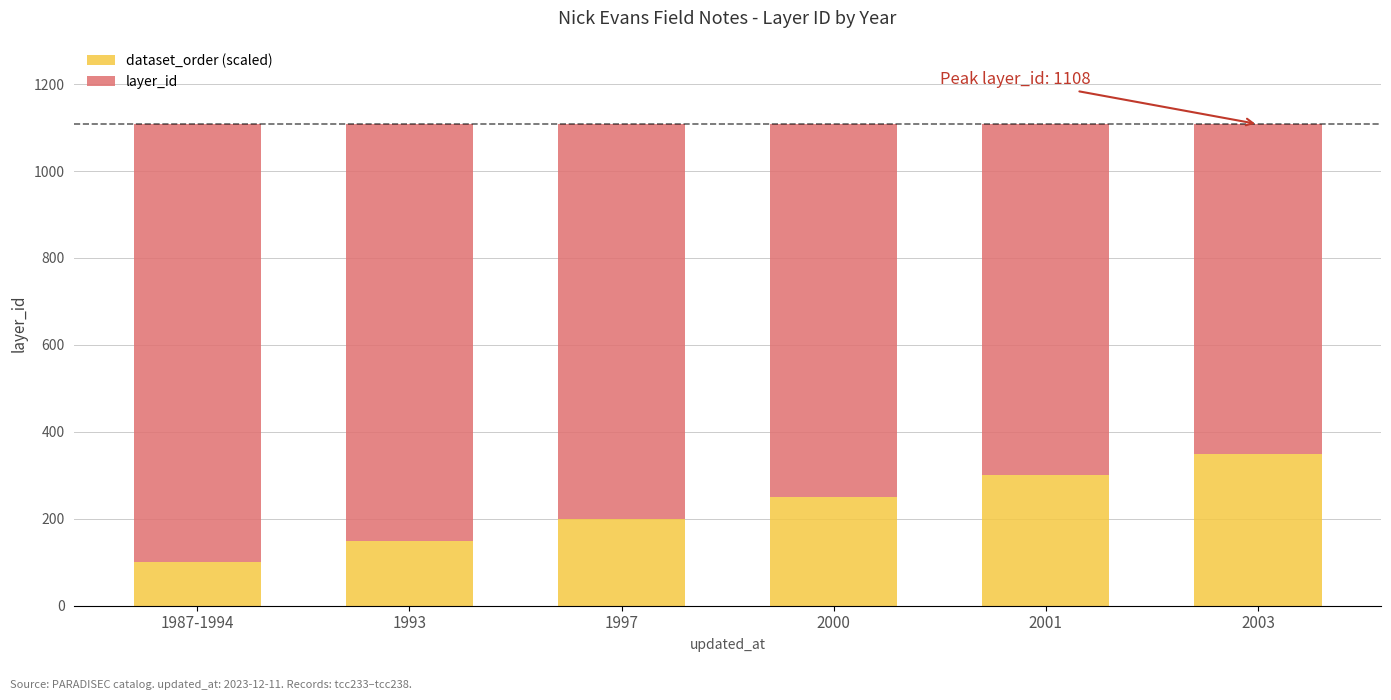

What is the total value across all series at 1987-1994?

1108